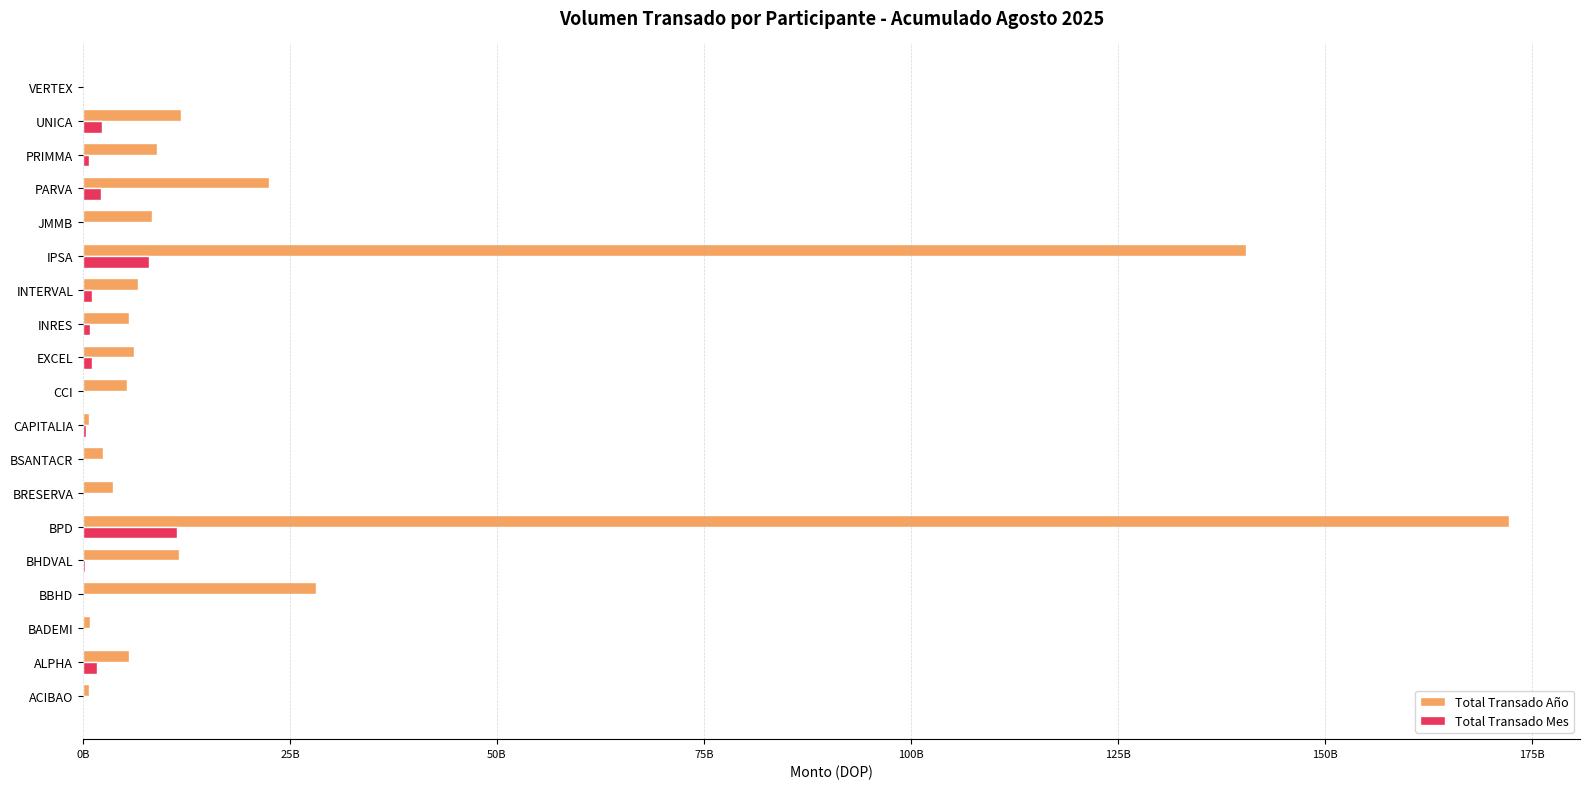

What are all the series names shown in the legend?

Total Transado Año, Total Transado Mes